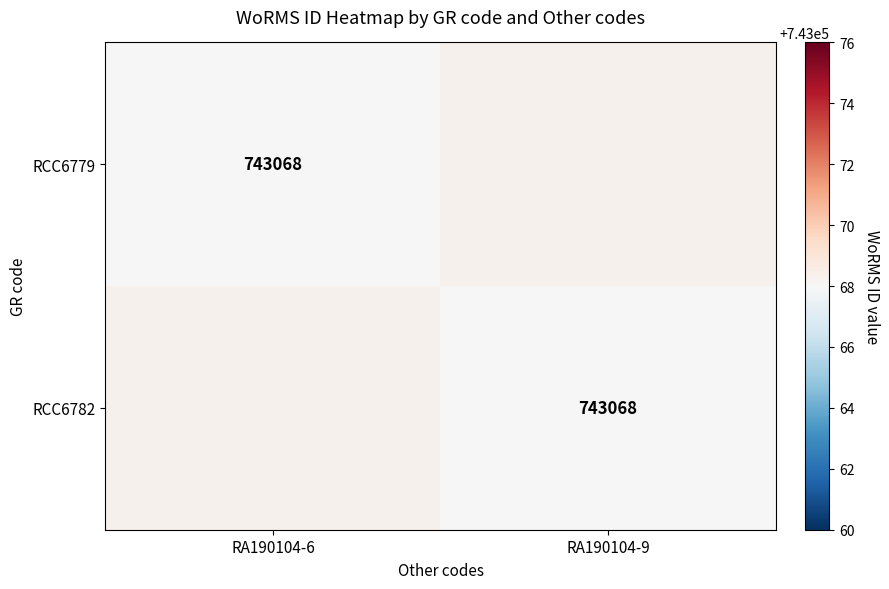

At which category is the sum across all series the highest?

RA190104-6